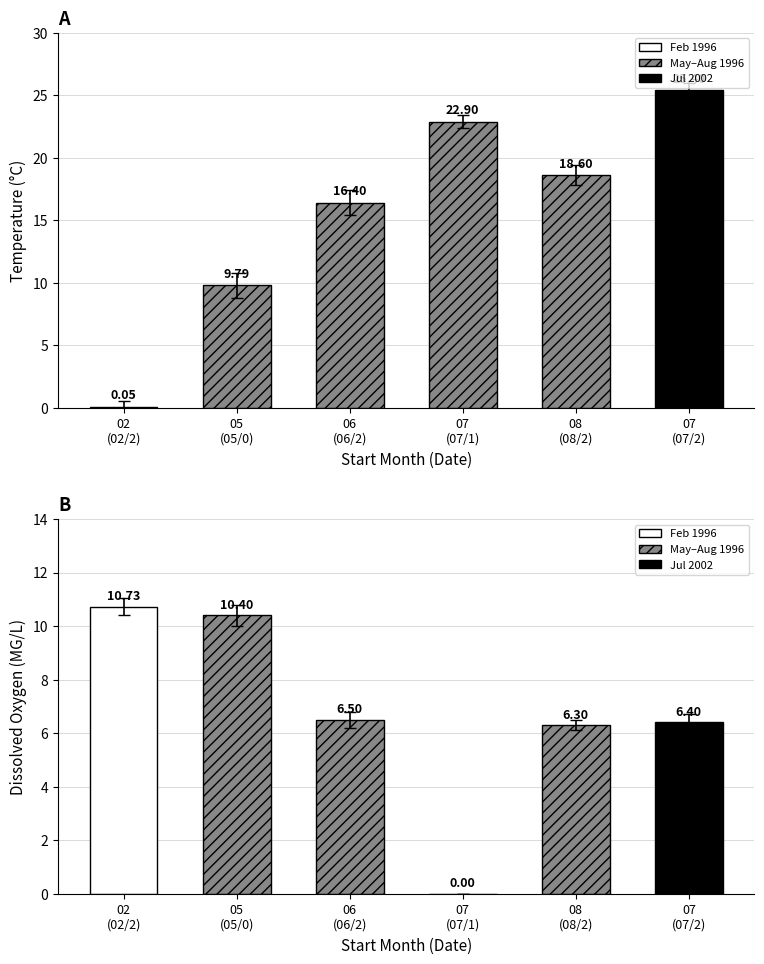

The Dissox series shows 4.3 at 07
(07/1). True or false?

False